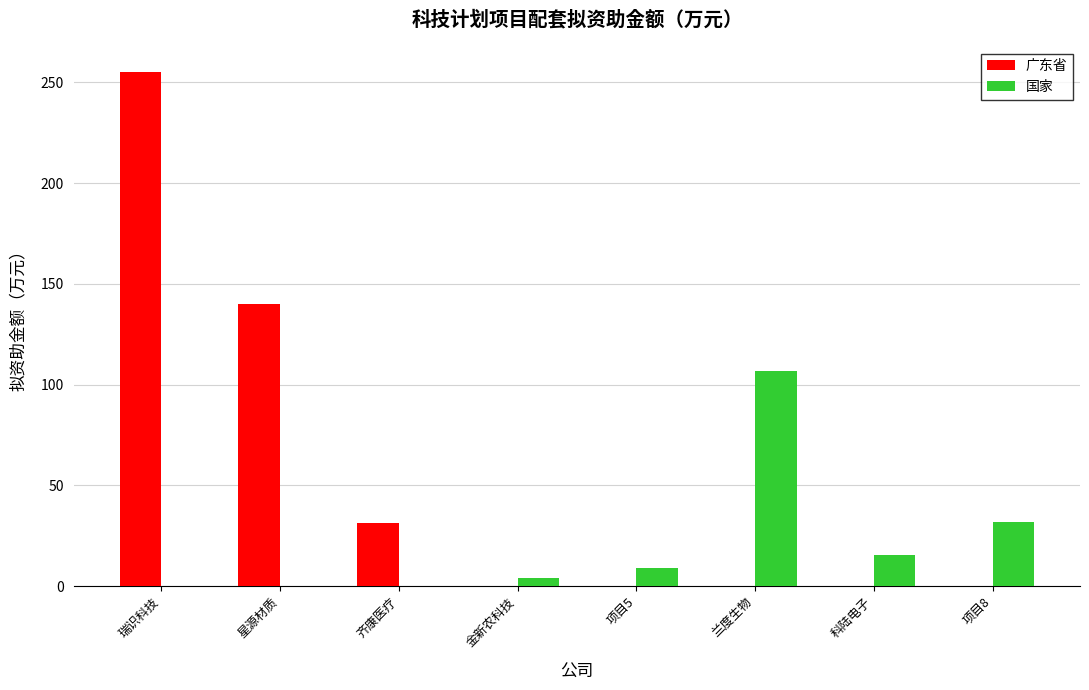

What is the total value across all series at 齐康医疗?

31.5